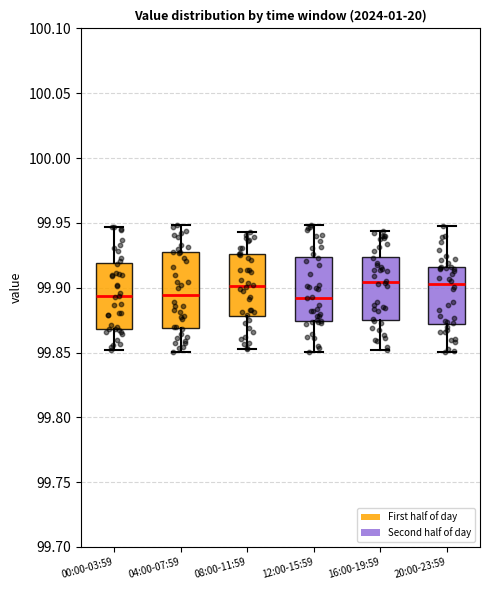

Comparing the boxes themselves (not the whiskers), which one is the tallest?

04:00-07:59